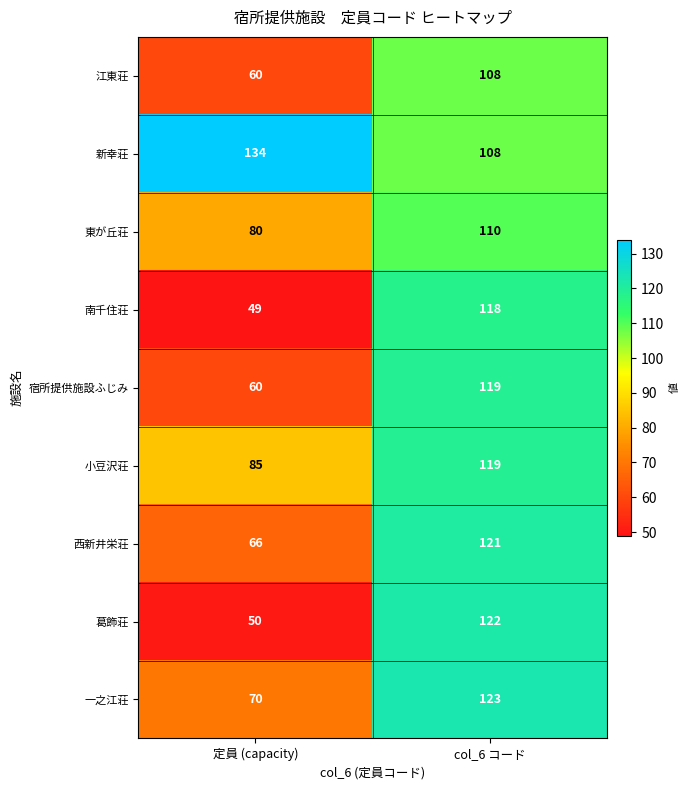

Between 定員 (capacity) and col_6 コード, which series saw the biggest shift?

葛飾荘